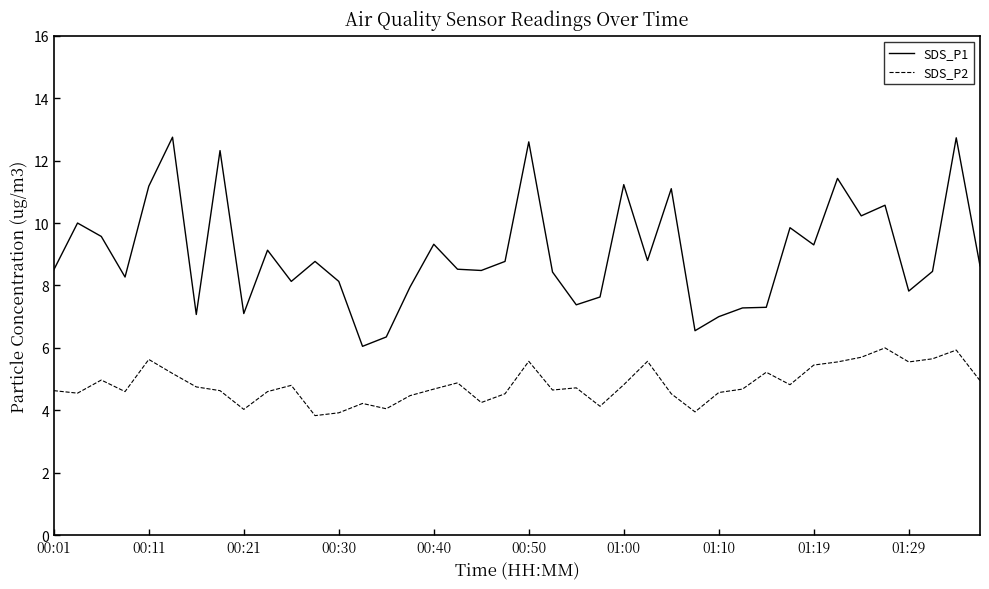

Which series has the largest total across all categories?

SDS_P1